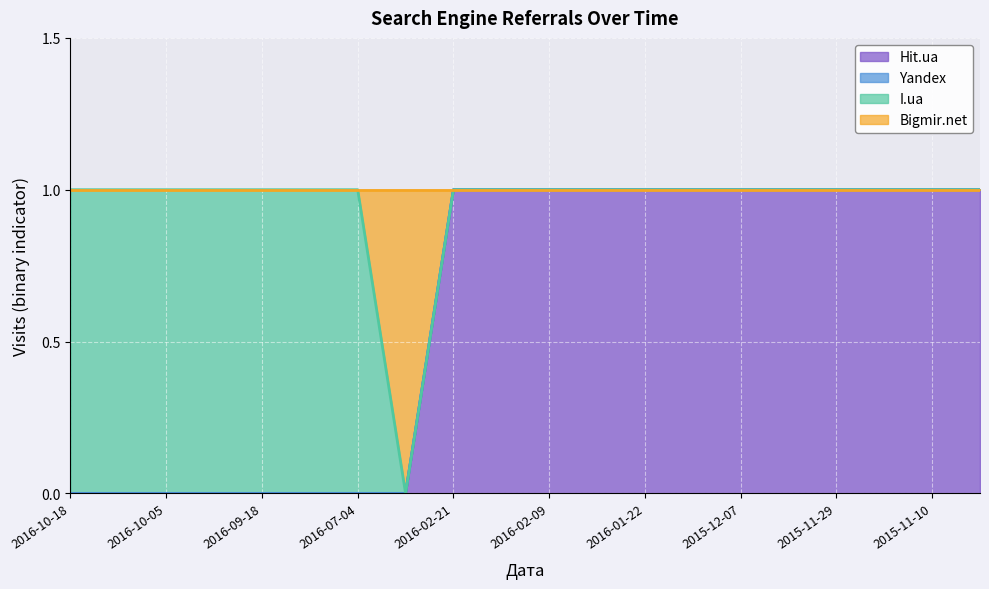

What is the sum of all Hit.ua values?

12